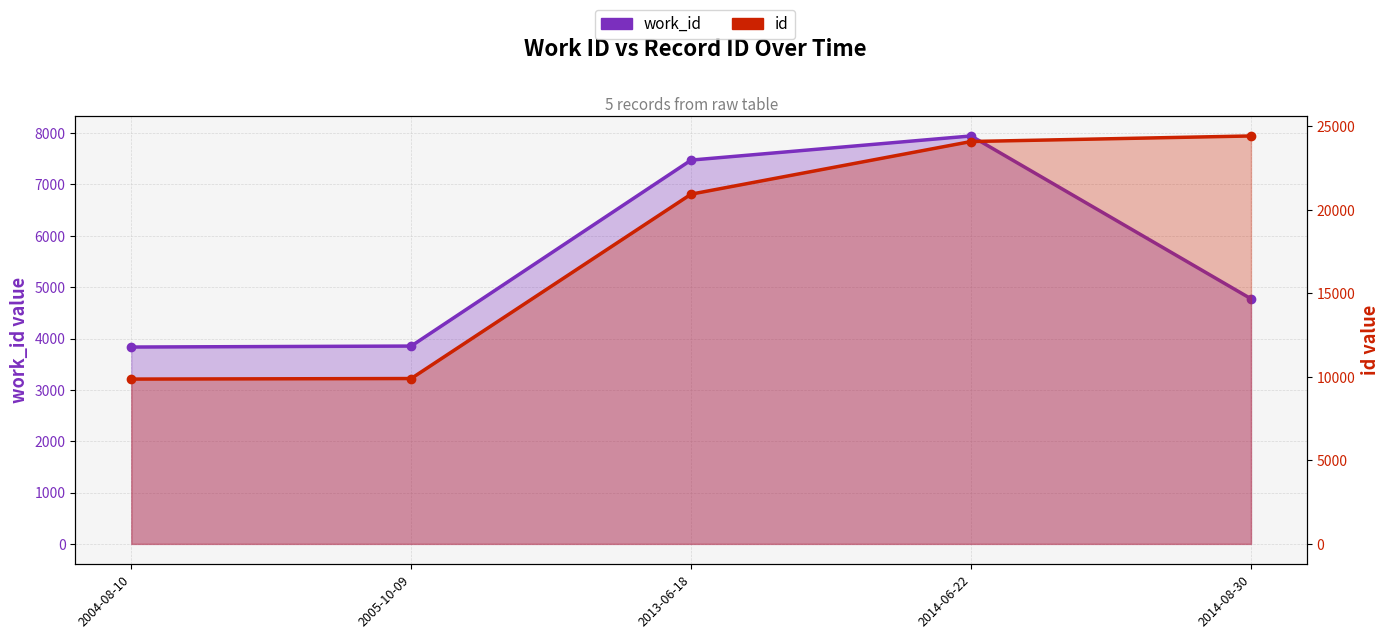

Which label corresponds to the largest value in the chart?

2014-08-30